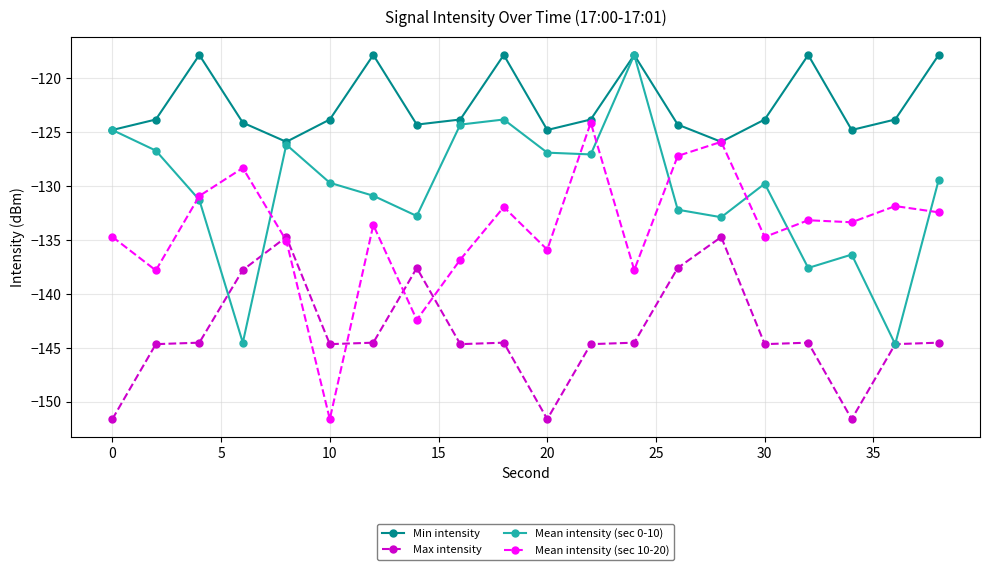

What is the value of the Mean intensity (sec 0-10) point at the 5th from the left?

-126.2